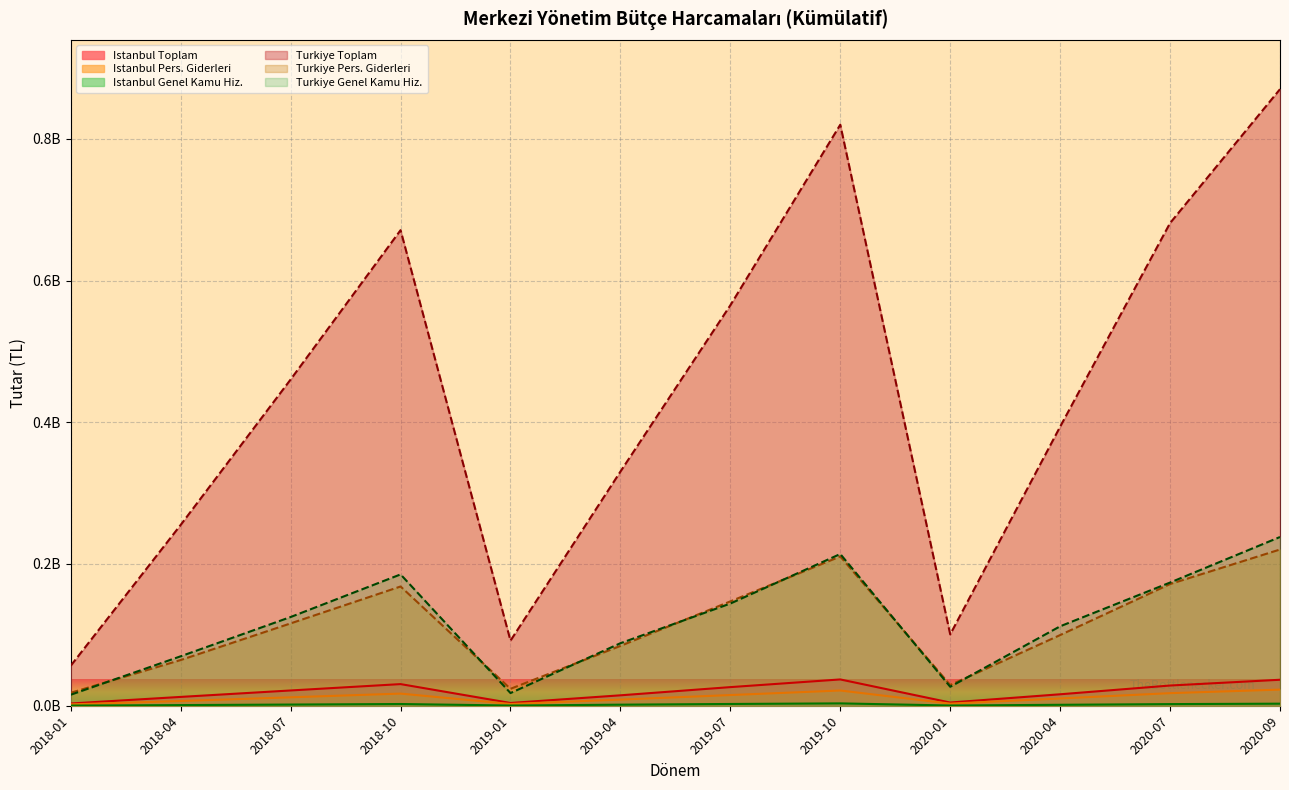

Where is the first local minimum for Turkiye Toplam?

2019-01